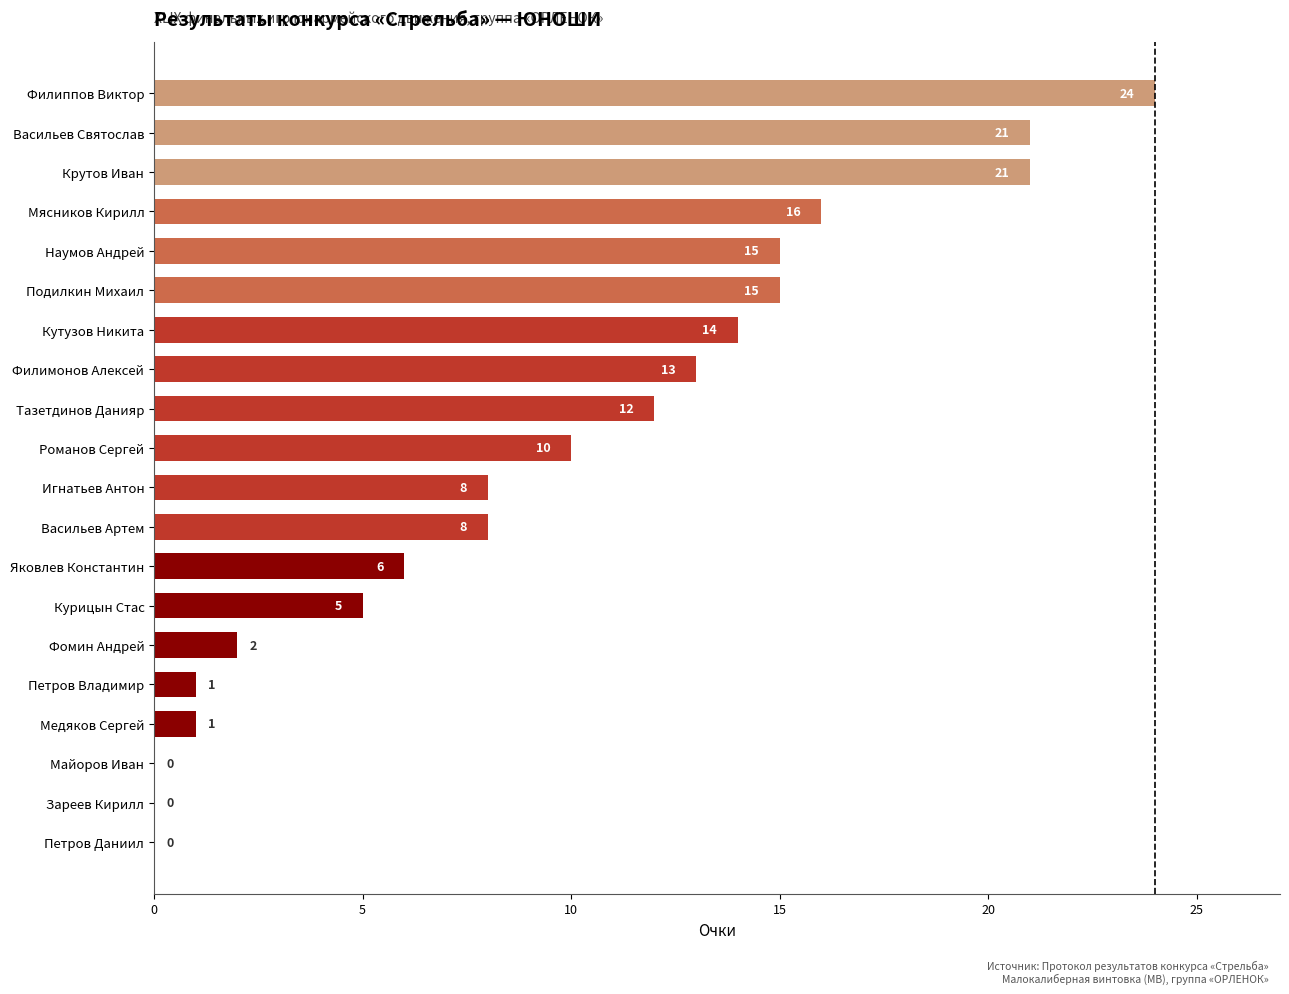

What is the sum of all values?

192